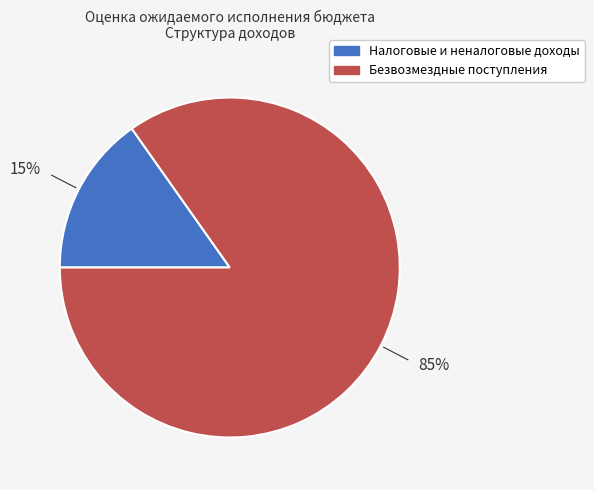

Rank the categories by value from lowest to highest.

Налоговые и неналоговые доходы, Безвозмездные поступления